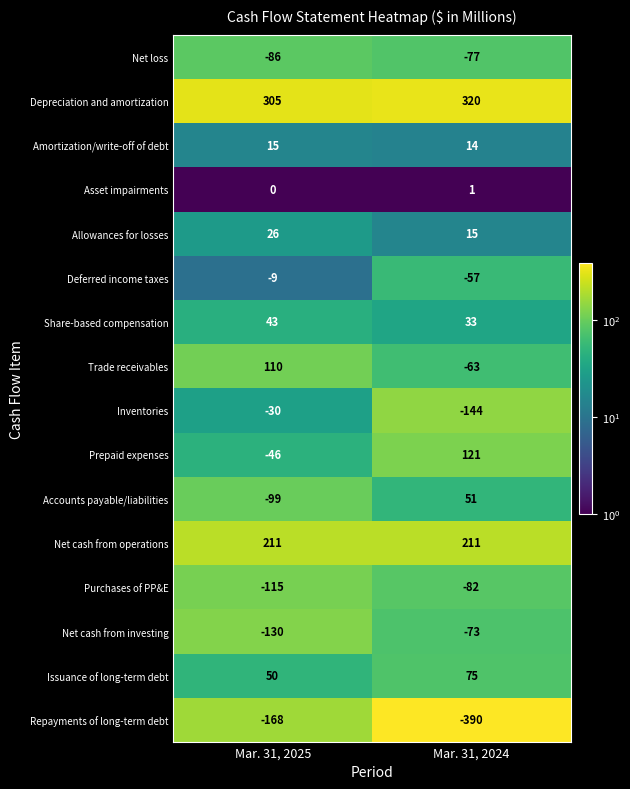

Which series has the largest range (max minus min)?

Repayments of long-term debt